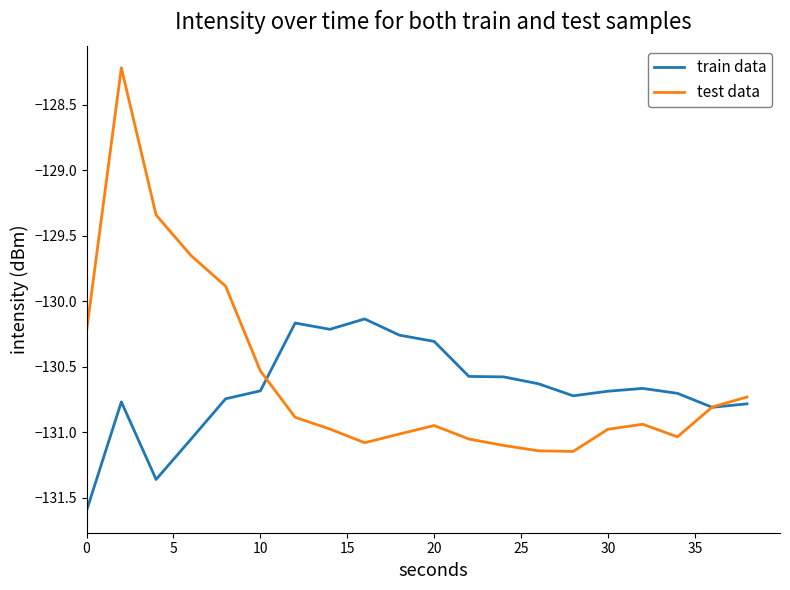

Which series has the largest range (max minus min)?

test data